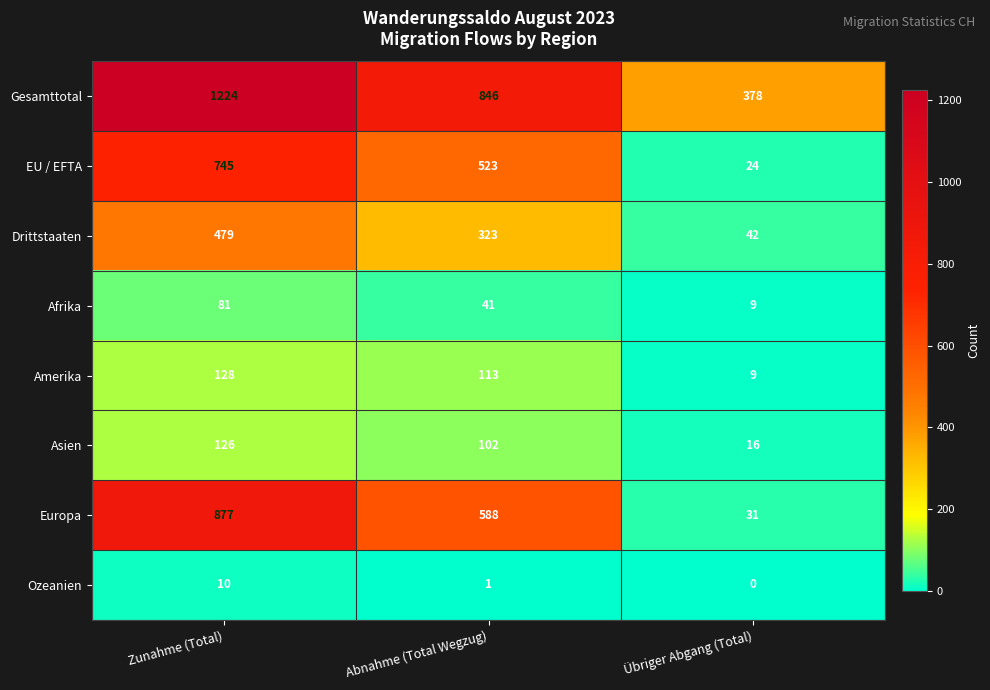

At how many categories does at least one series exceed 398?

2